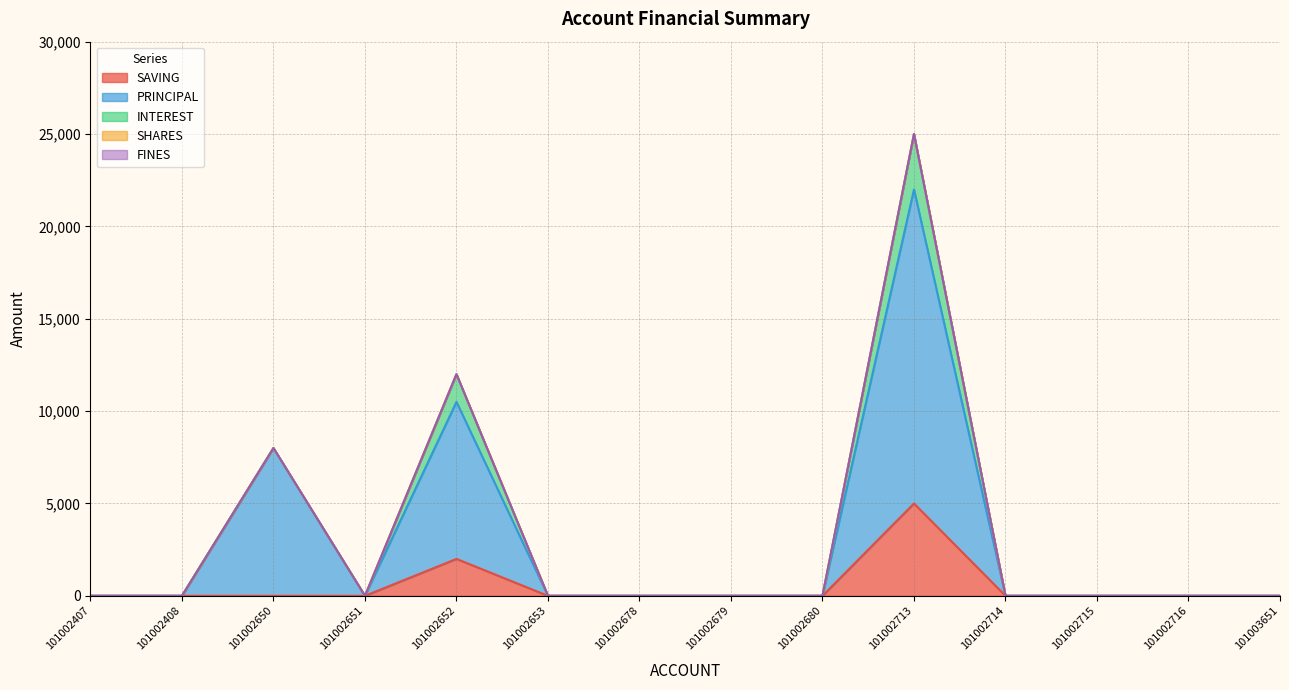

How many lines are shown in the chart?

5